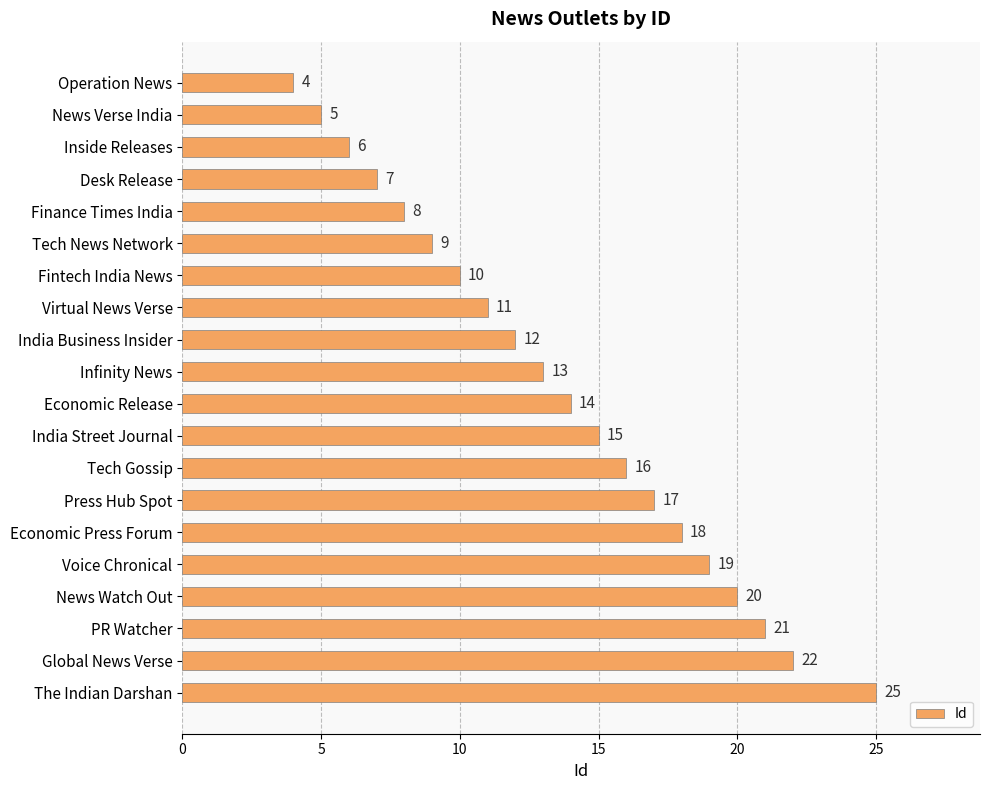

True or false: the data shows 12 at Finance Times India.

False